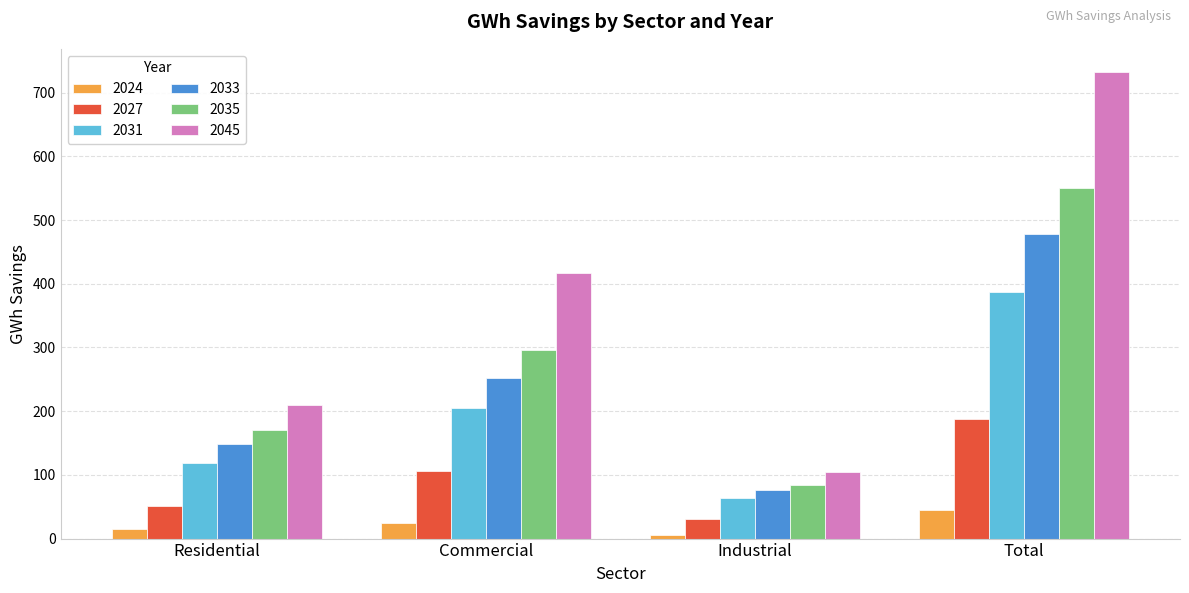

Which series has the largest total across all categories?

2045